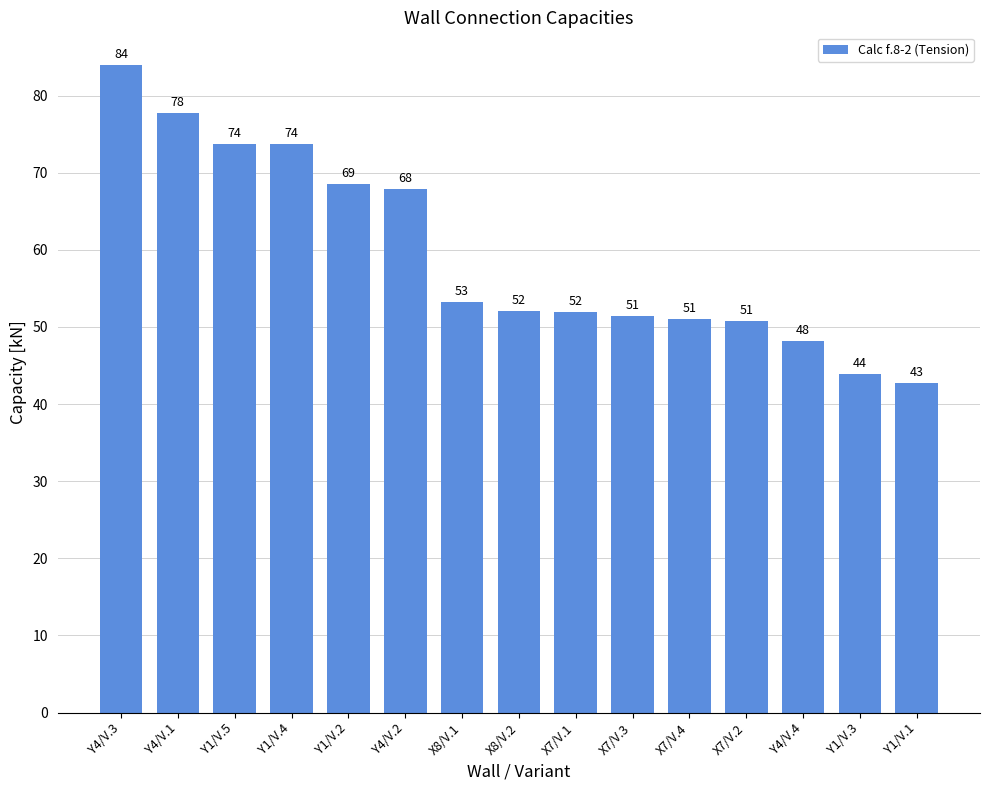

What is the change in value from Y4/V.2 to Y1/V.1?

-25.2